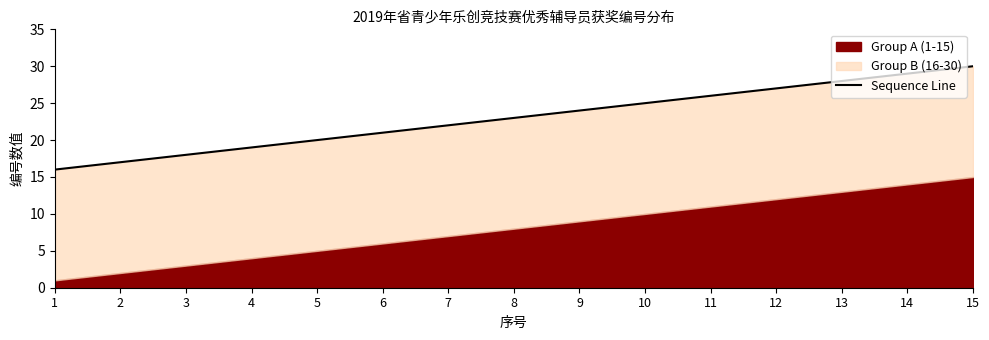

What is the ratio of the value at 6 to the value at 11?

0.8